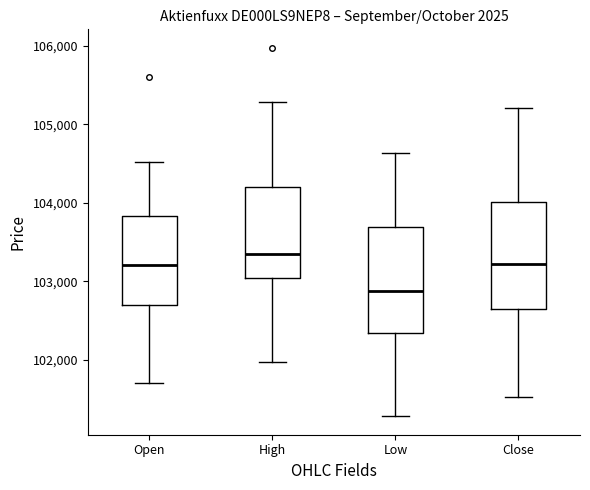

Which box has the lowest median line?

Low